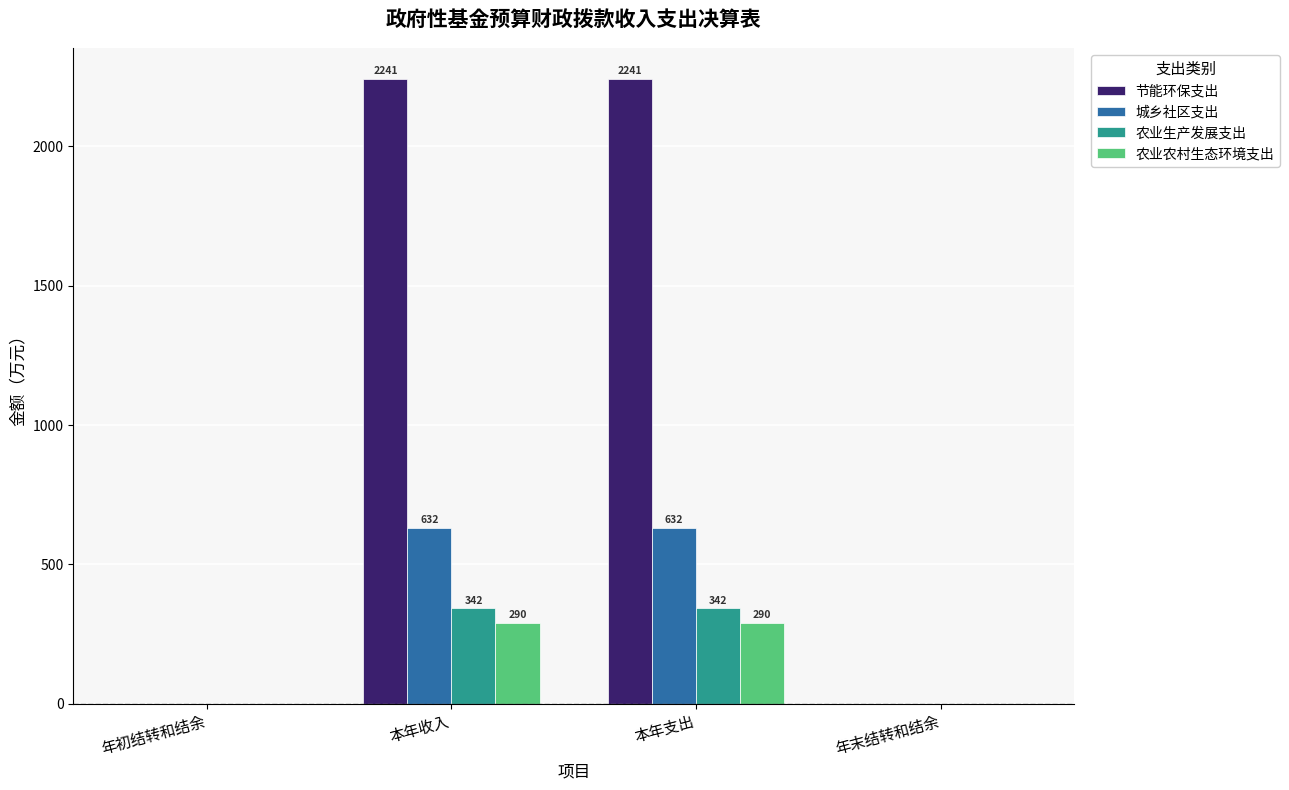

Is the value of 农业农村生态环境支出 at 本年支出 greater than the value of 节能环保支出 at 年初结转和结余?

Yes